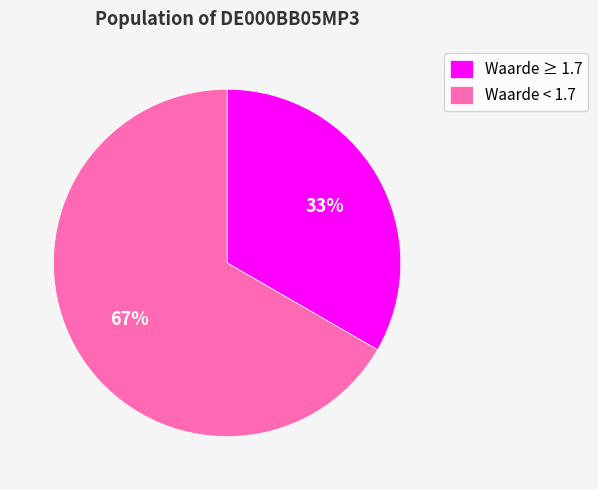

To the nearest percent, what is the average slice percentage?

50%